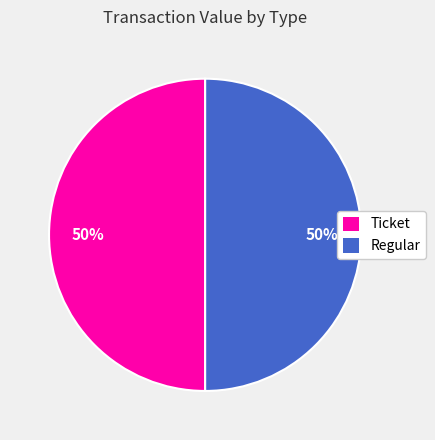

How many segments does this pie chart have?

2